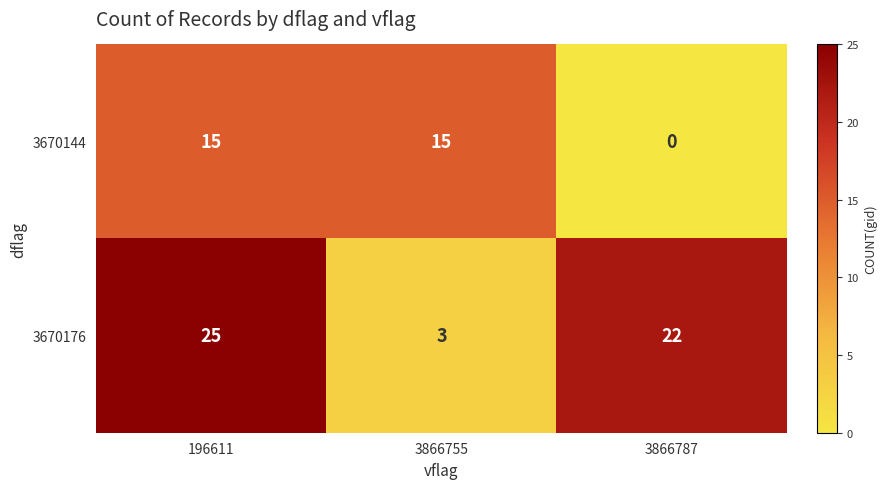

What is the sum of all 3670144 values?

30